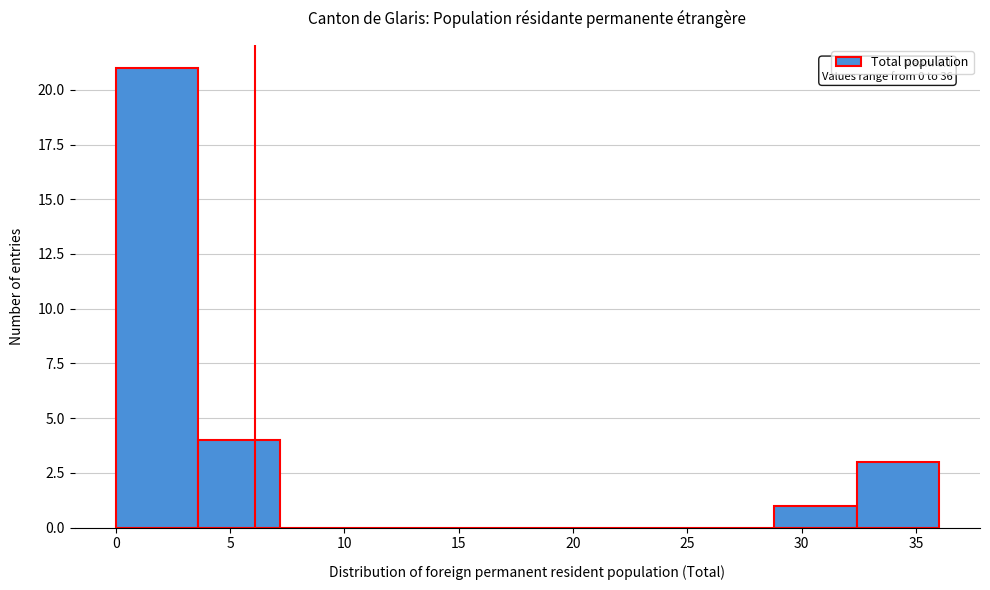

Over which range of the x-axis is the bar tallest?

0.0 to 3.6